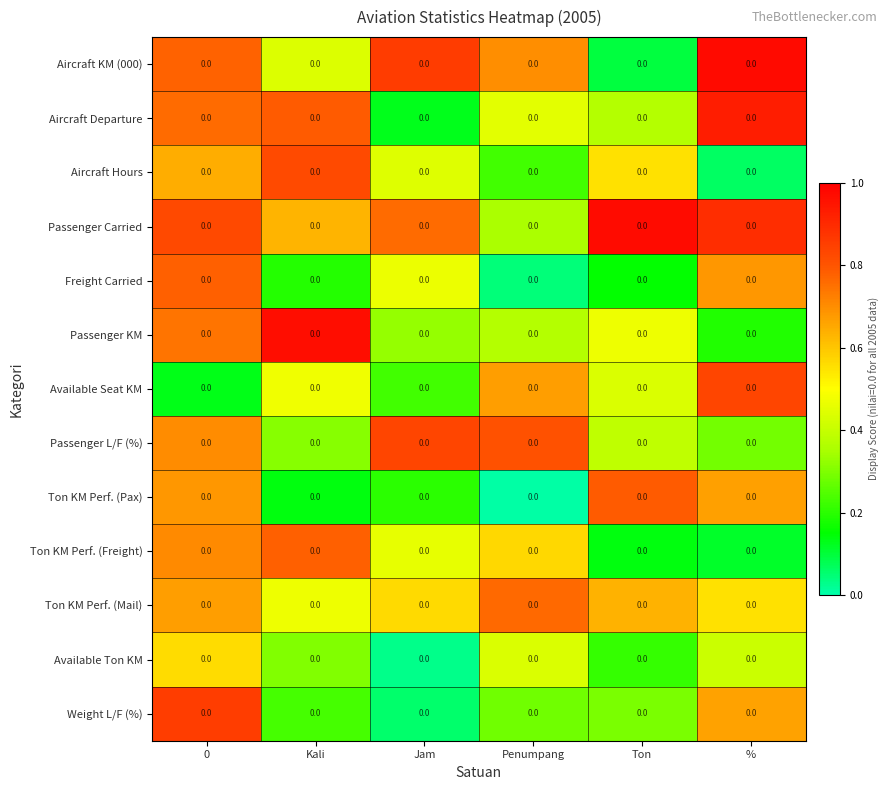

Is the value of Available Seat KM at 0 greater than the value of Passenger L/F (%) at Jam?

No